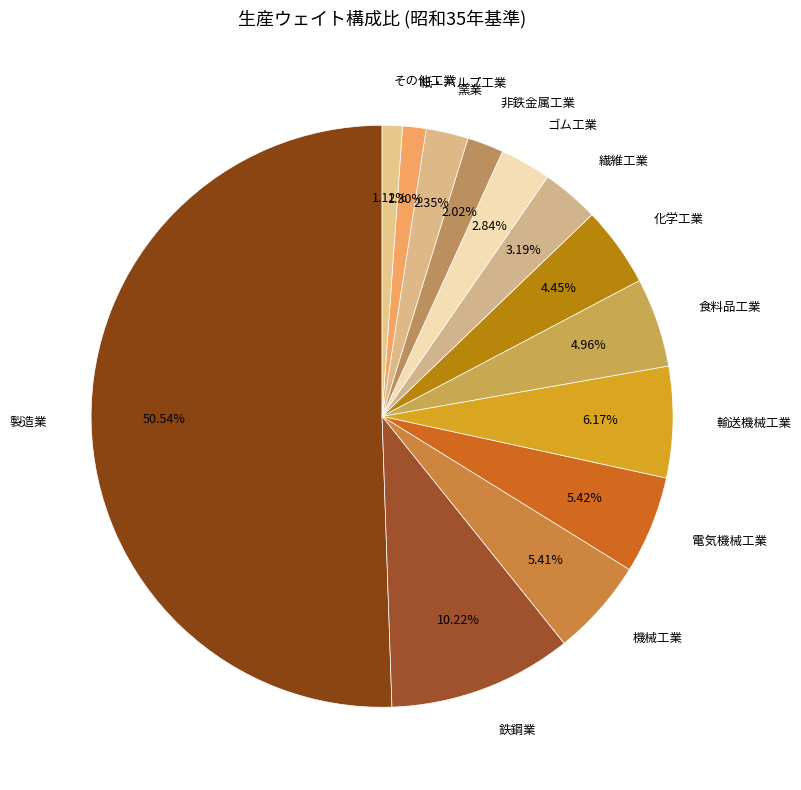

To the nearest percent, what percentage of the pie is 輸送機械工業?

6%